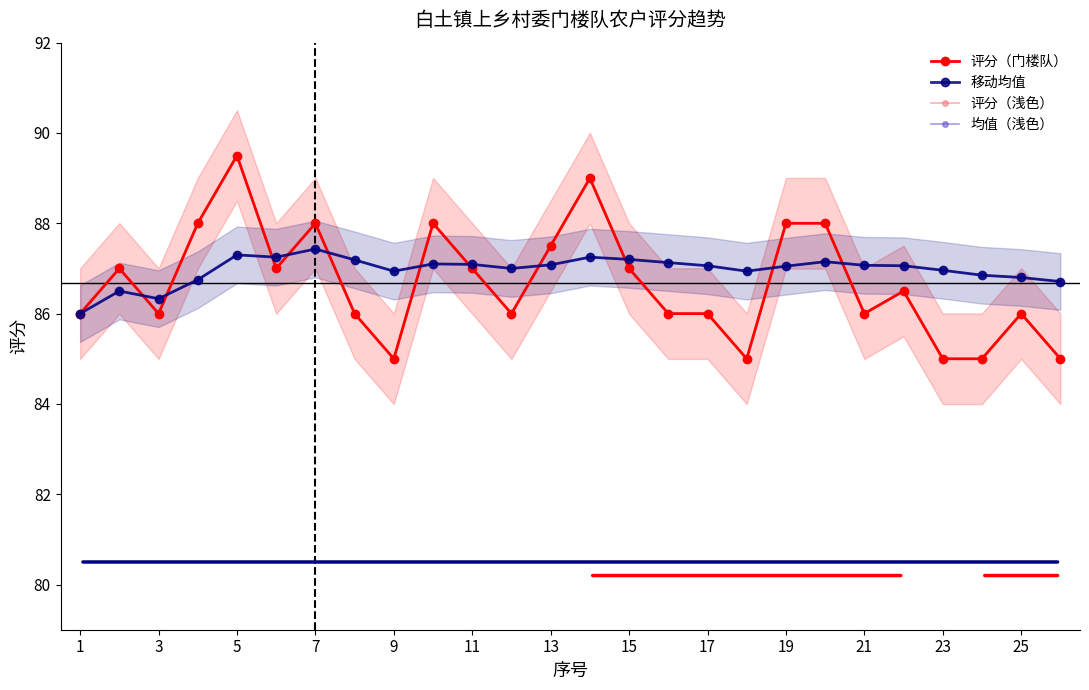

How many lines are shown in the chart?

4